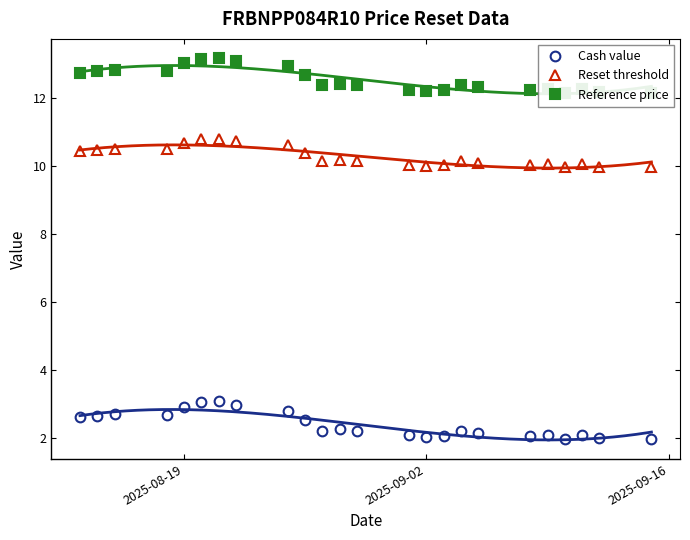

True or false: Cash value has more than 0 interior local peaks.

True